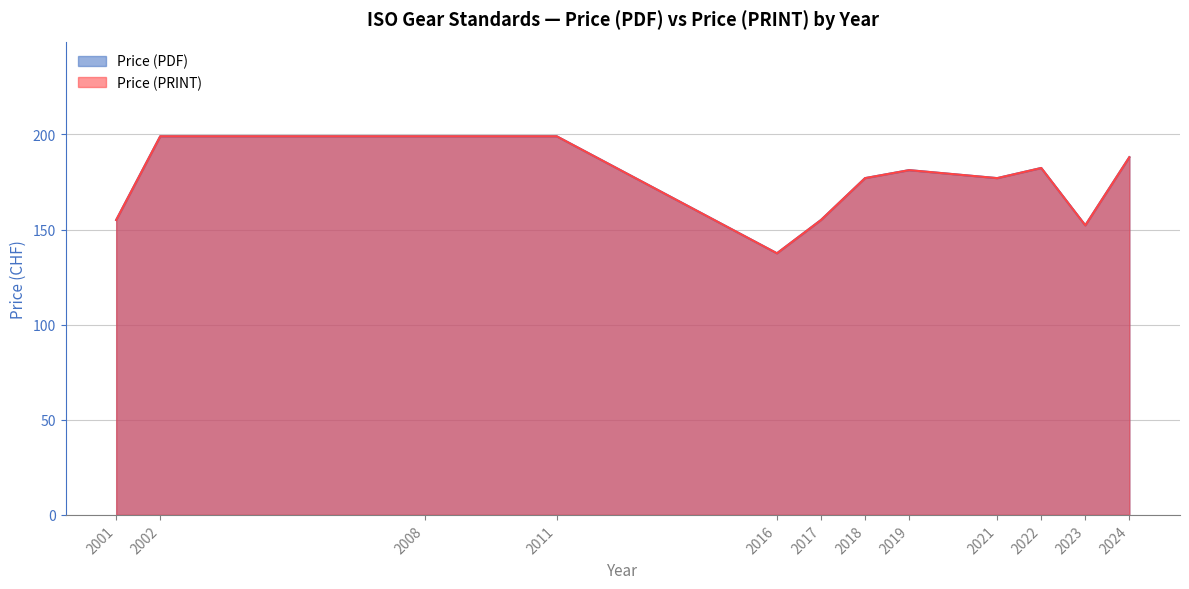

At which label does Price (PDF) first exceed 177?

2002